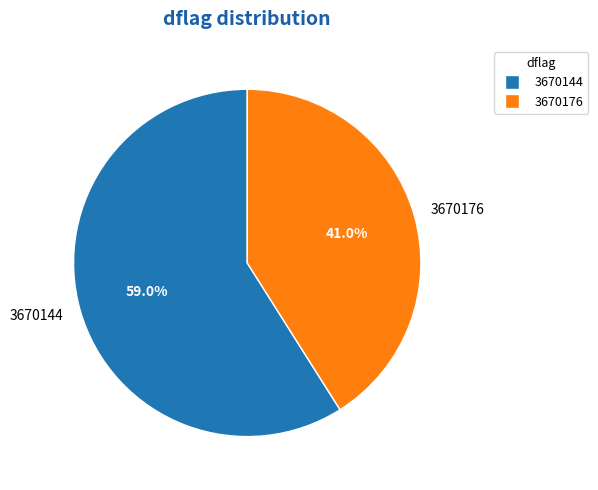

Rank the categories by value from highest to lowest.

3670144, 3670176